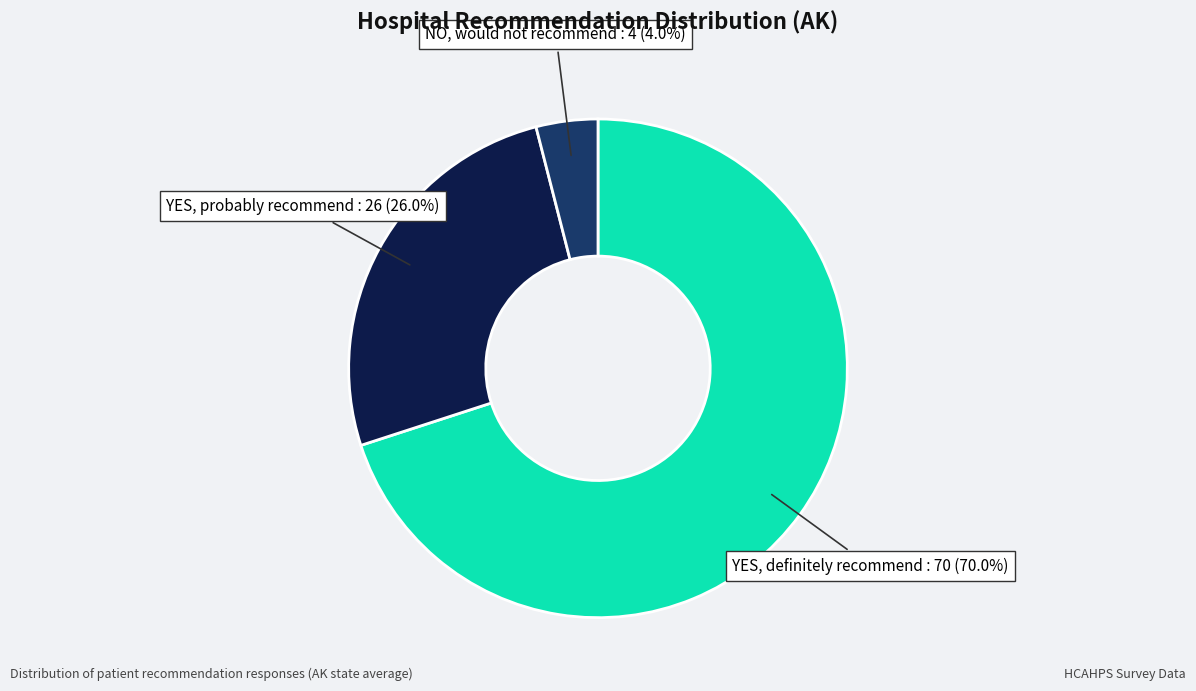

How many slices are in this pie chart?

3